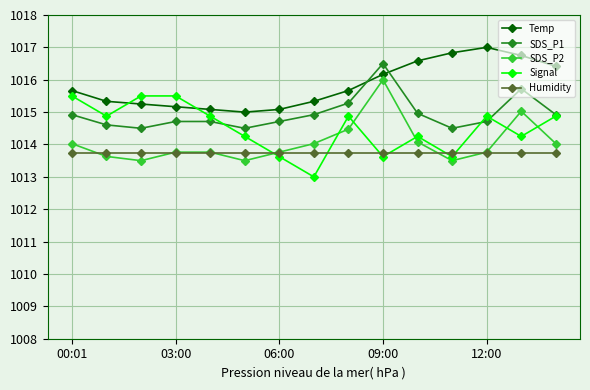

Rank the series by their maximum value, from highest to lowest.

Temp, SDS_P1, SDS_P2, Signal, Humidity